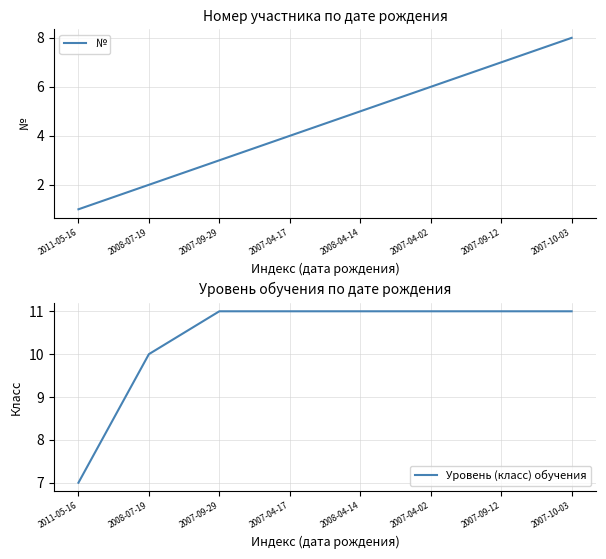

True or false: № has a value of 5 at 2008-04-14.

True